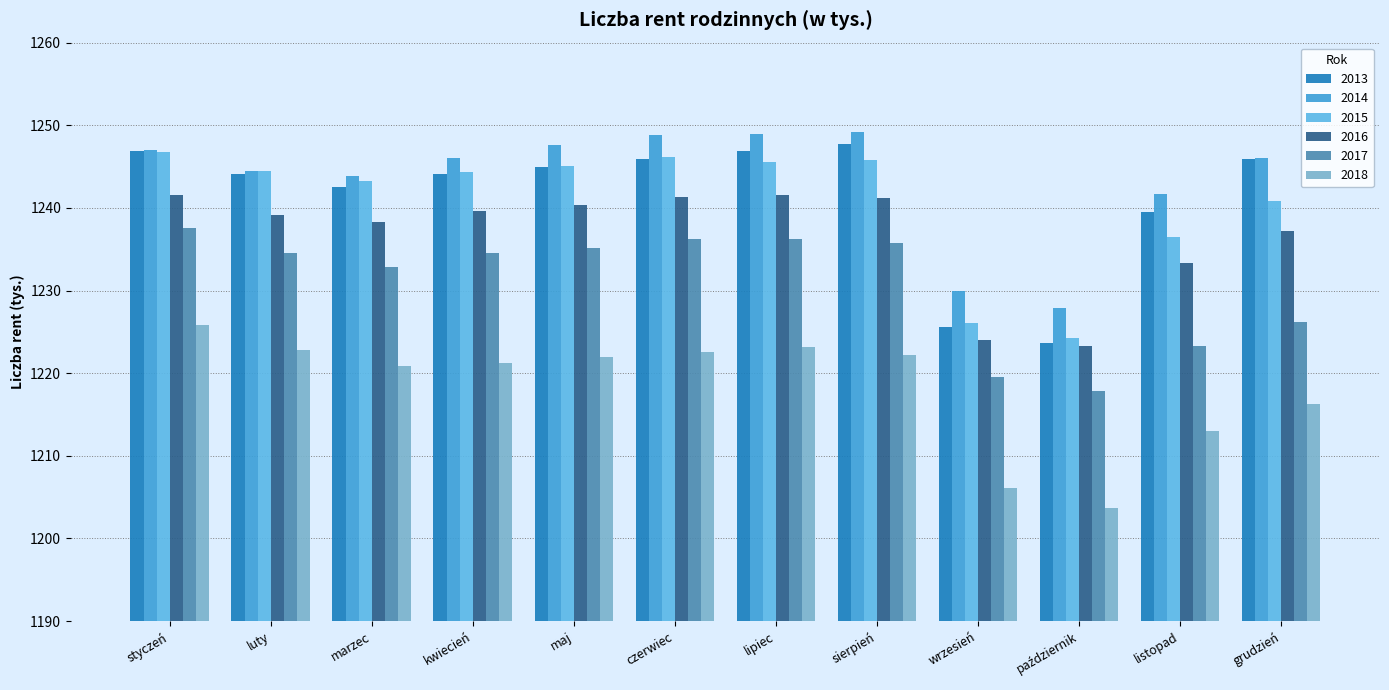

Is it true that 2016 equals 1233.3 at listopad?

True